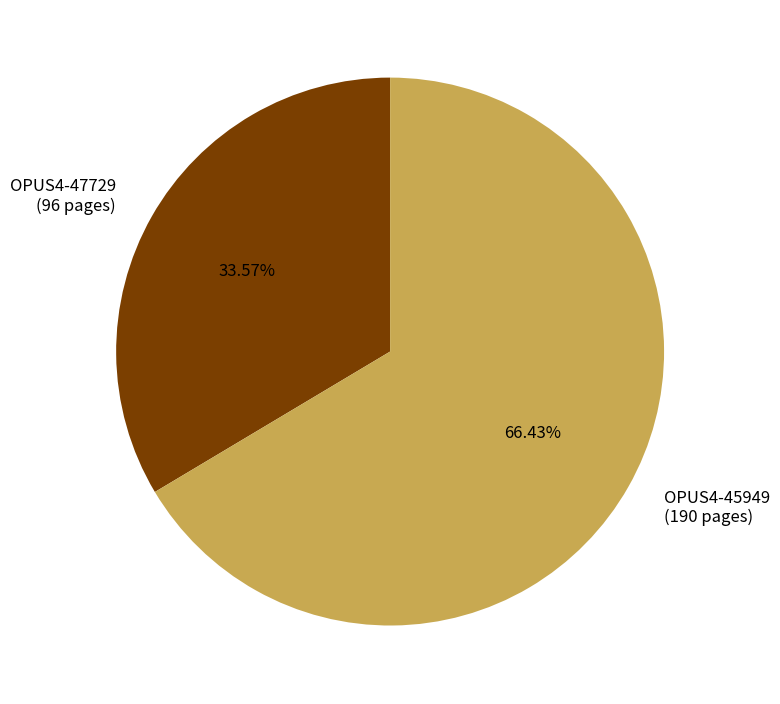

Approximately how many times larger is the value at OPUS4-47729 compared to OPUS4-45949?

0.5